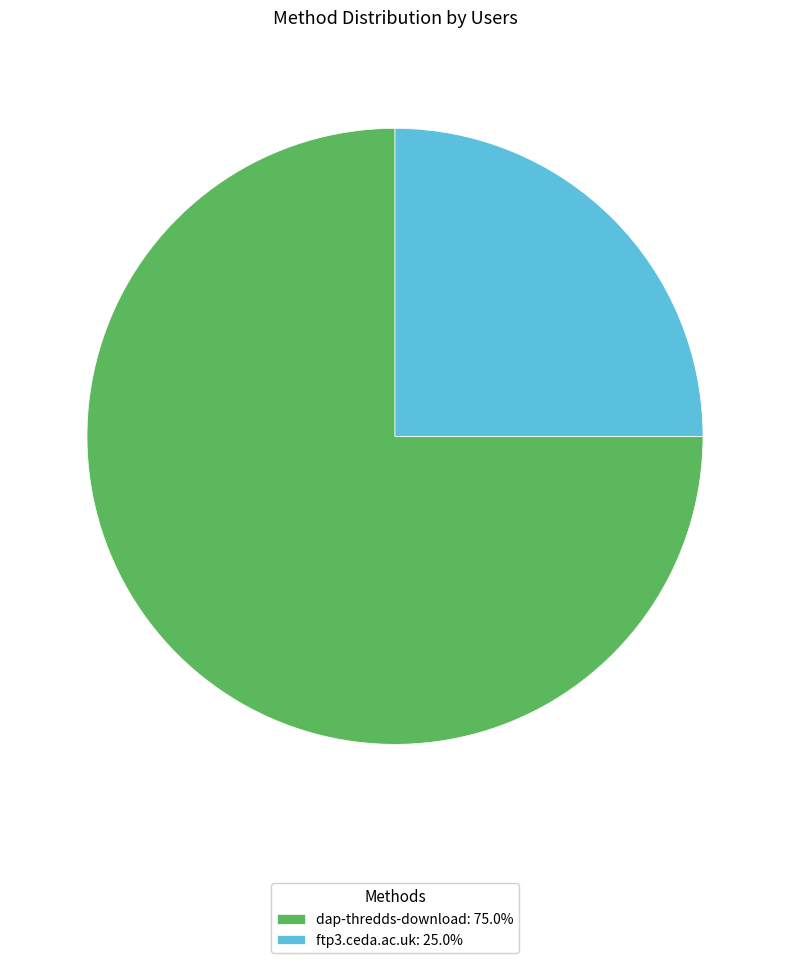

Is there any slice that represents more than half of the pie?

Yes